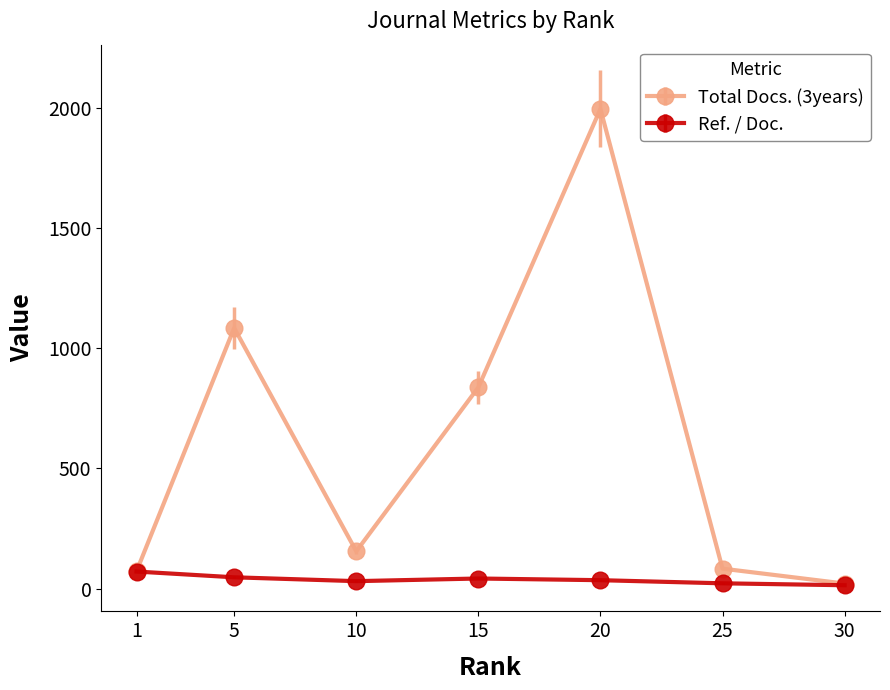

At which category is the sum across all series the highest?

20